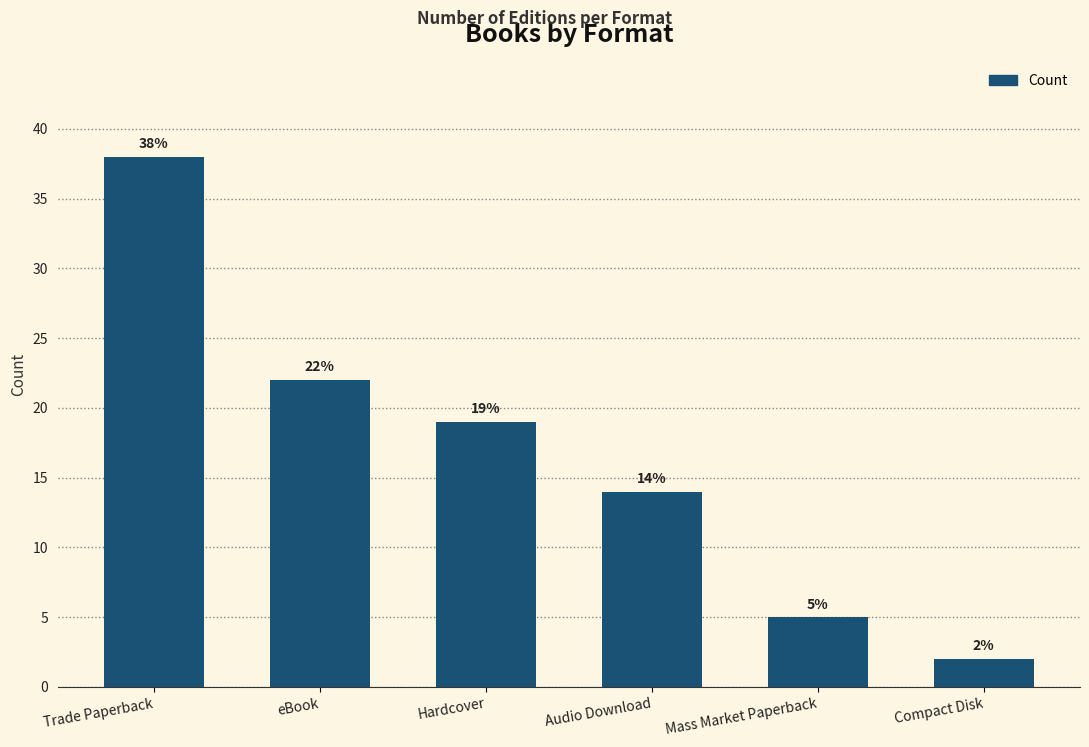

Are the bars grouped side by side (vs. stacked)?

No